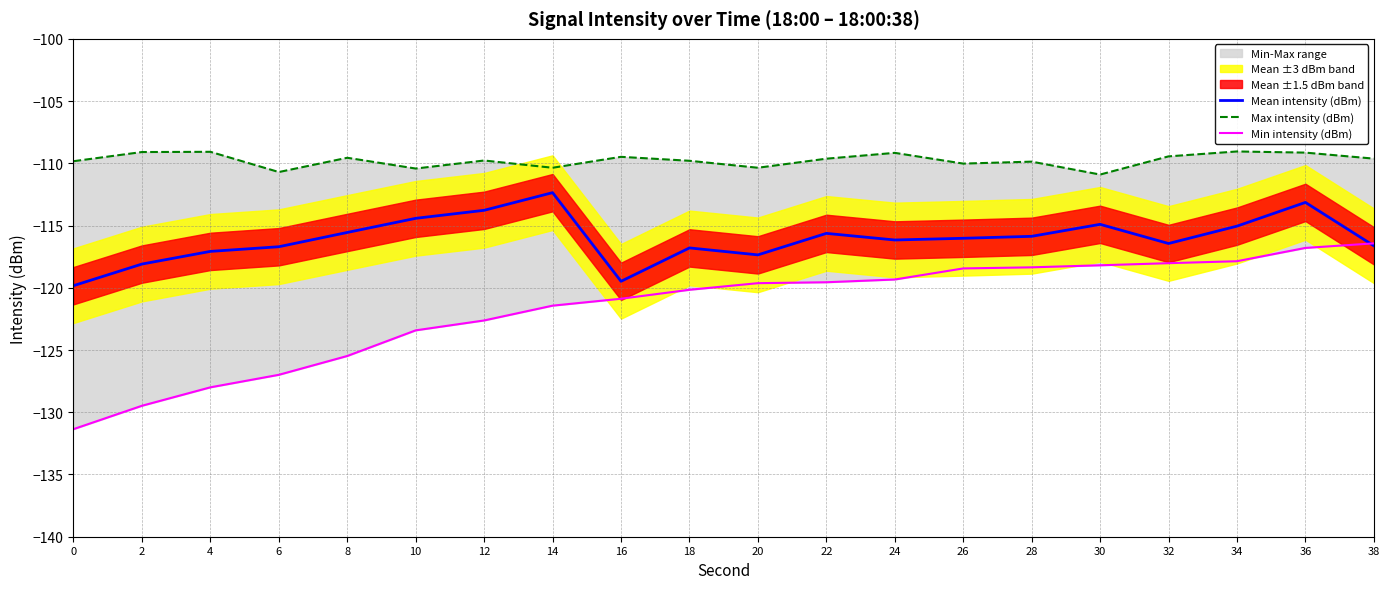

What is the value of the Max intensity (dBm) point at the 9th from the left?

-109.5